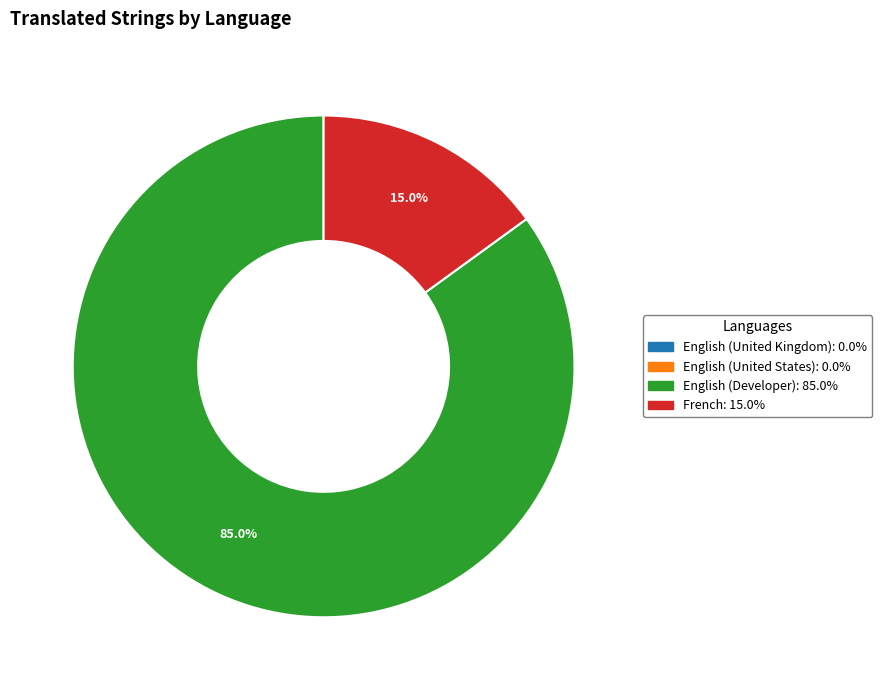

What percentage is NOT represented by English (Developer)?

15.0%